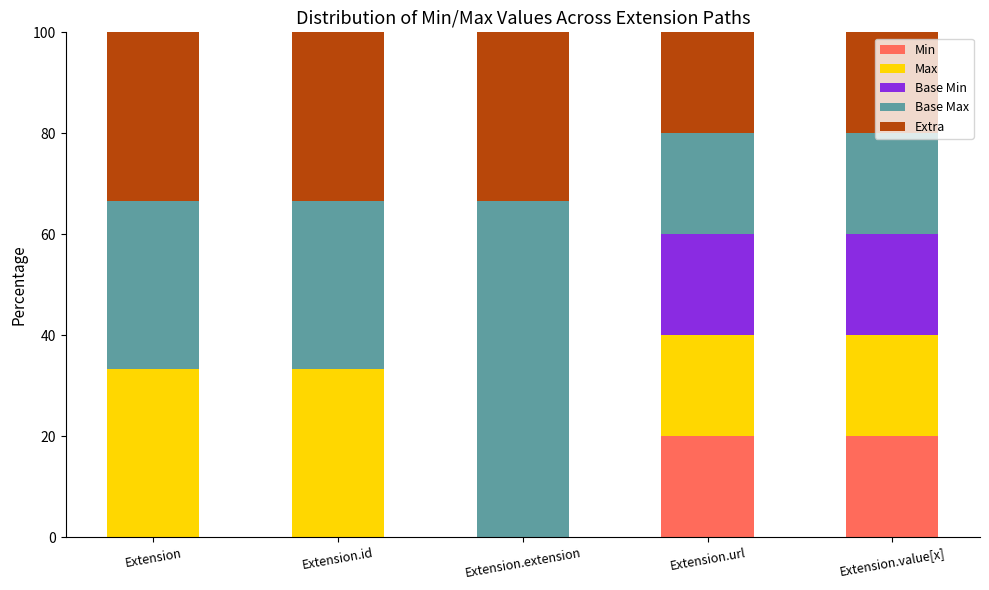

What is the sum of the Min values at Extension.value[x] and Extension.id?

20.0